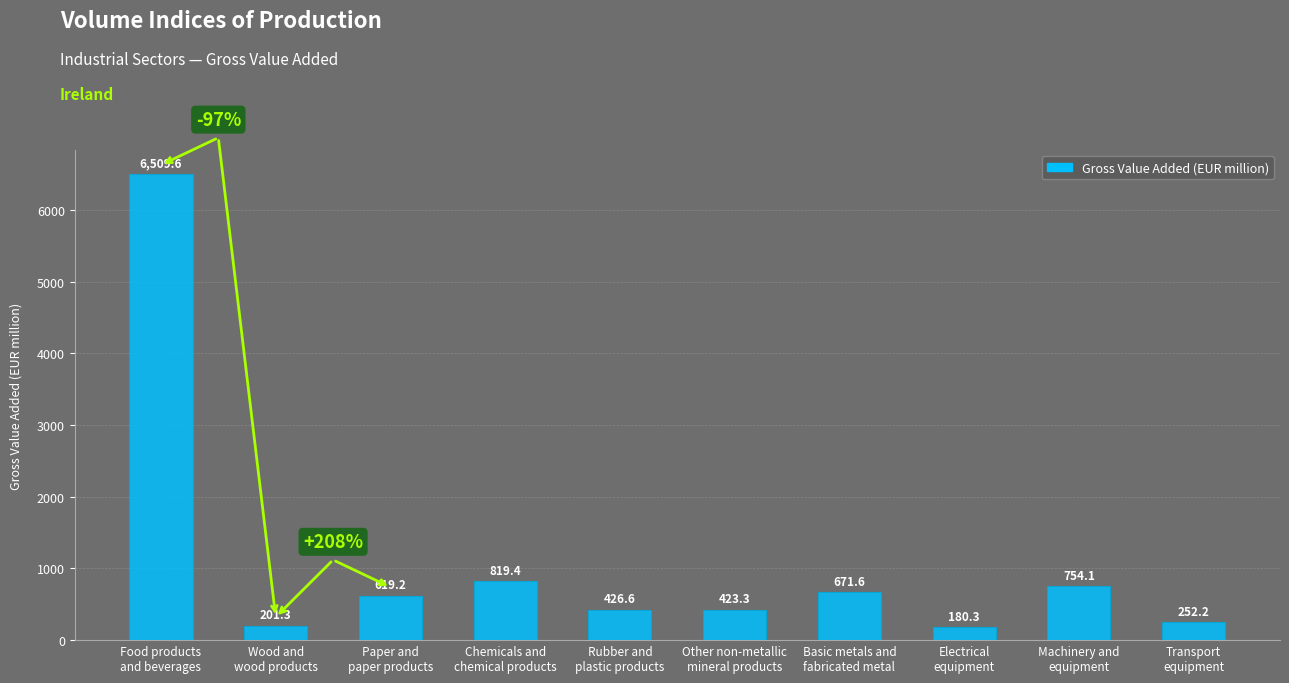

Between Rubber and
plastic products and Wood and
wood products, which is larger?

Rubber and
plastic products